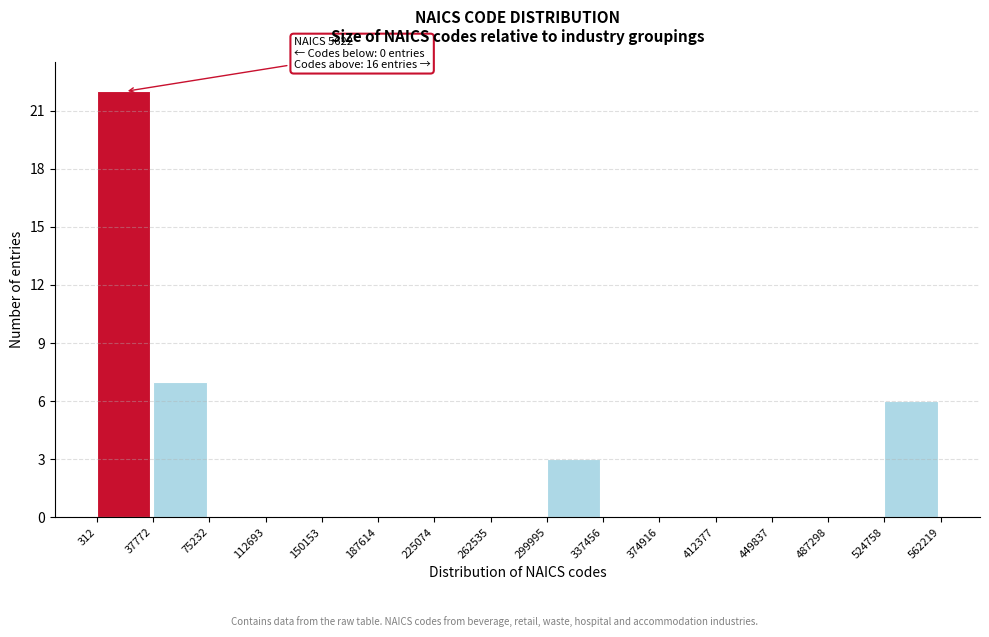

Over which range of the x-axis is the bar tallest?

312 to 37772